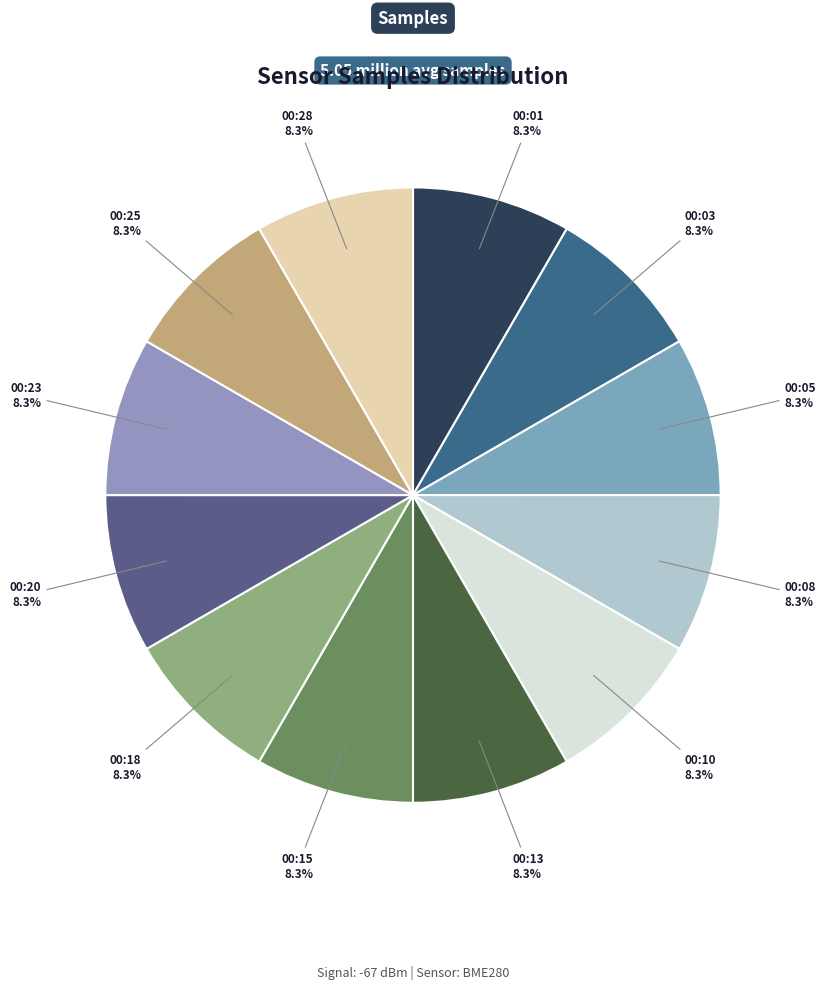

To the nearest percent, what is the combined percentage of 00:10 and 00:13?

17%